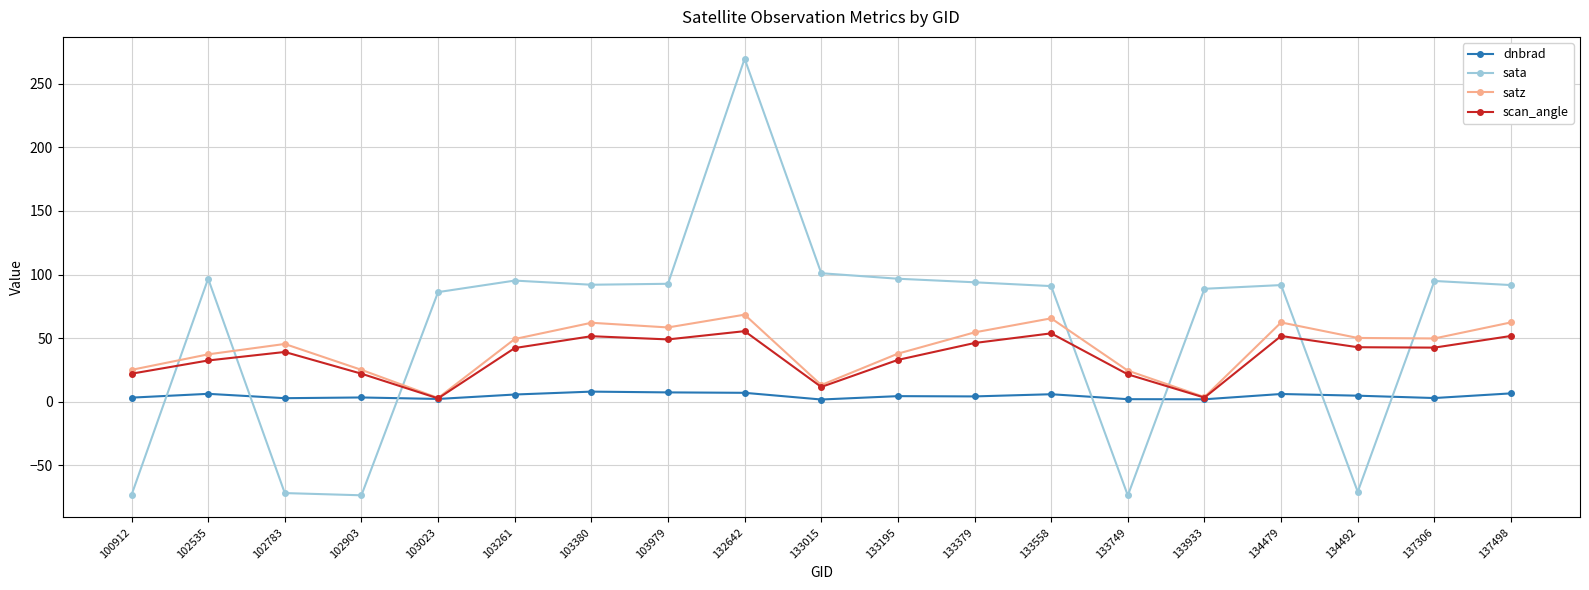

Count the number of categories in the chart.

19